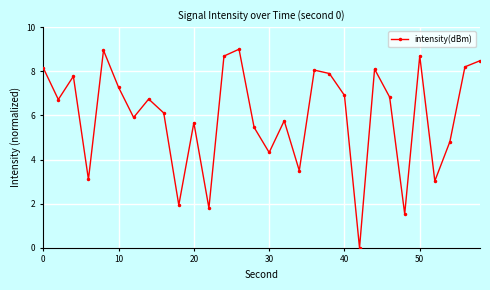

How many lines are shown in the chart?

1